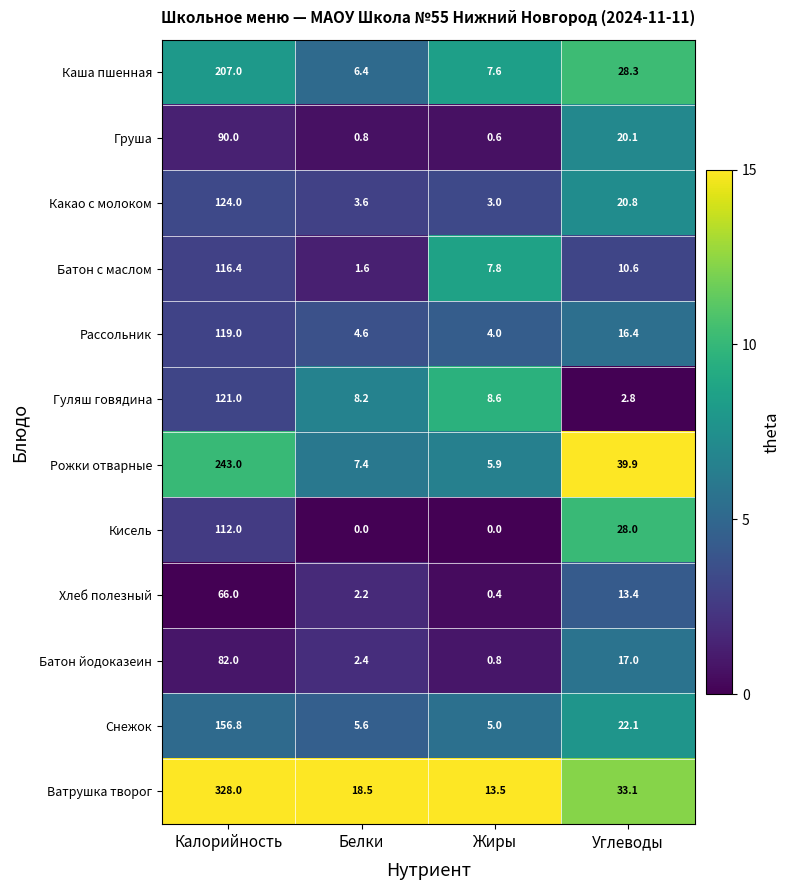

Which category has the highest value in the Батон с маслом series?

Калорийность